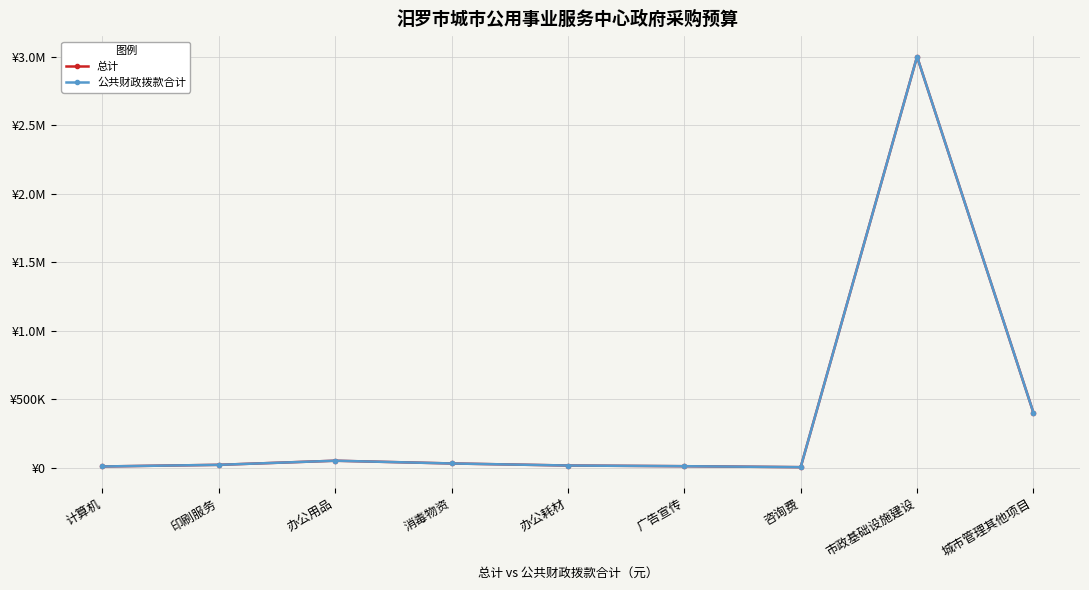

What is the difference between the maximum and minimum values in the 总计 series?

2997000